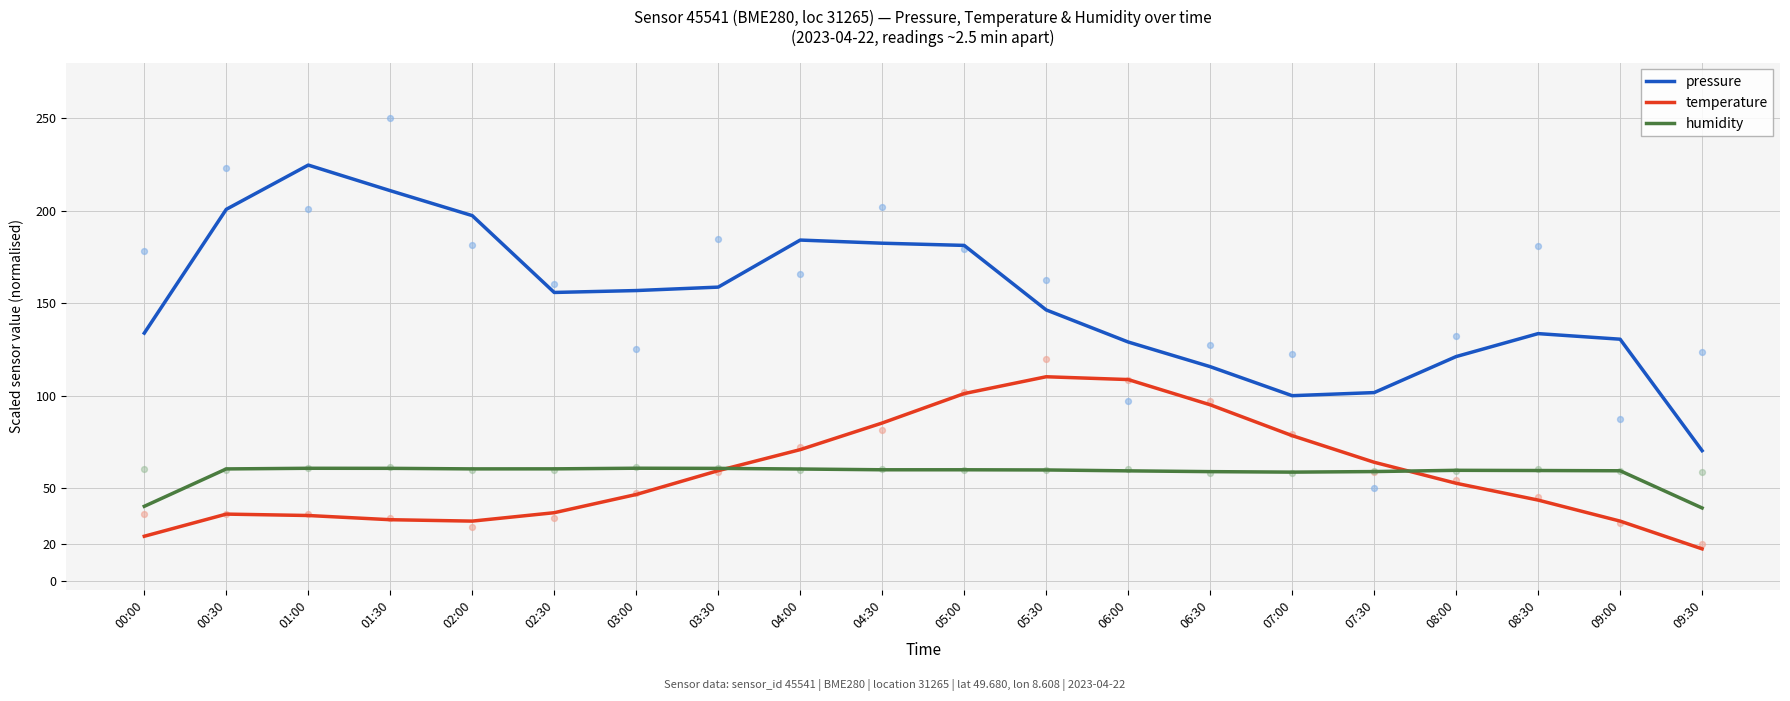

Which series contains the highest Y value?

pressure